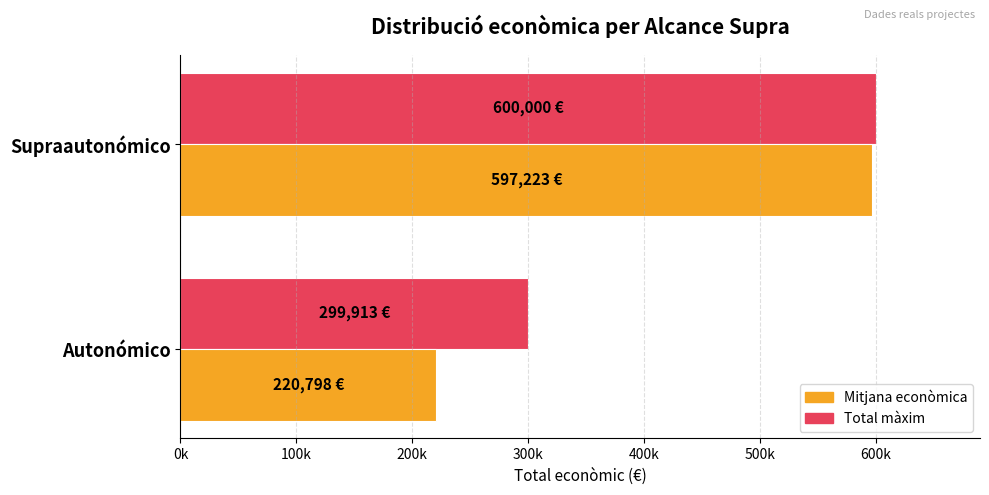

List the series in order of their overall mean, highest first.

Total màxim, Mitjana econòmica